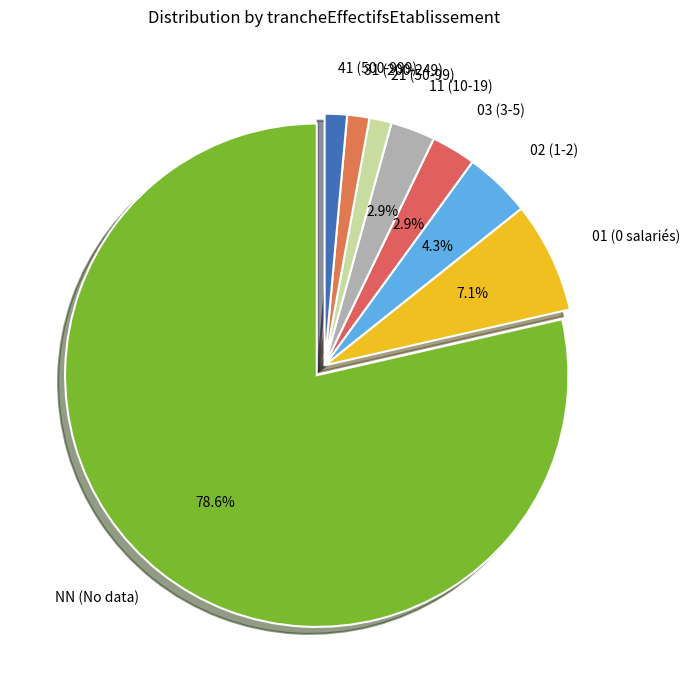

To the nearest percent, what is the average slice percentage?

12%